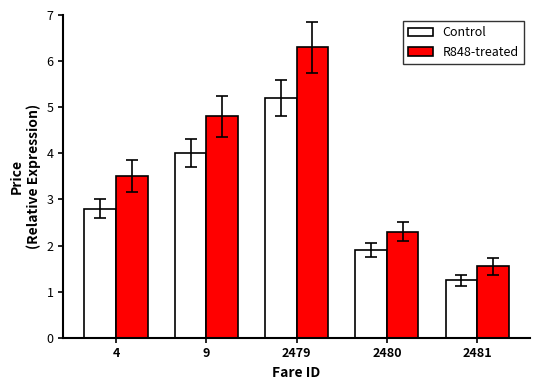

The value of Control at 2481 is 2.2. True or false?

False